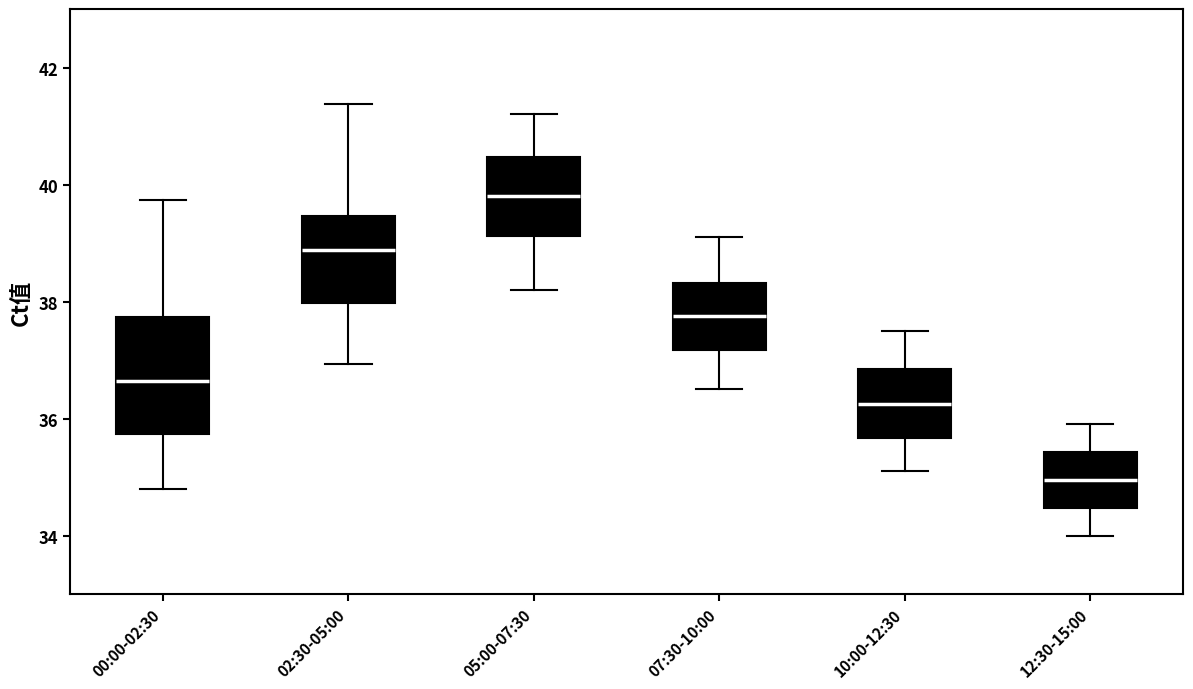

Reading left to right, read every box against the y-axis: the position of its median line, the range the box covers, and the ends of its whiskers. The values are not printed on the chart, so give them approximately, as read against the axis.

00:00-02:30: median 36.6, box 35.8 to 37.8, whiskers 34.8 to 39.8
02:30-05:00: median 38.8, box 38.0 to 39.4, whiskers 37.0 to 41.4
05:00-07:30: median 39.8, box 39.2 to 40.4, whiskers 38.2 to 41.2
07:30-10:00: median 37.8, box 37.2 to 38.4, whiskers 36.6 to 39.2
10:00-12:30: median 36.2, box 35.6 to 36.8, whiskers 35.2 to 37.6
12:30-15:00: median 35.0, box 34.4 to 35.4, whiskers 34.0 to 36.0